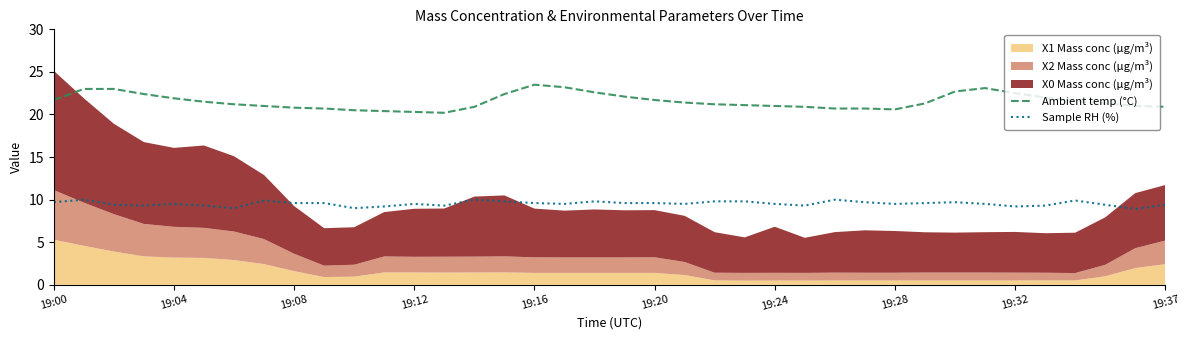

How many values in the Ambient temp (°C) series are below 21?

12